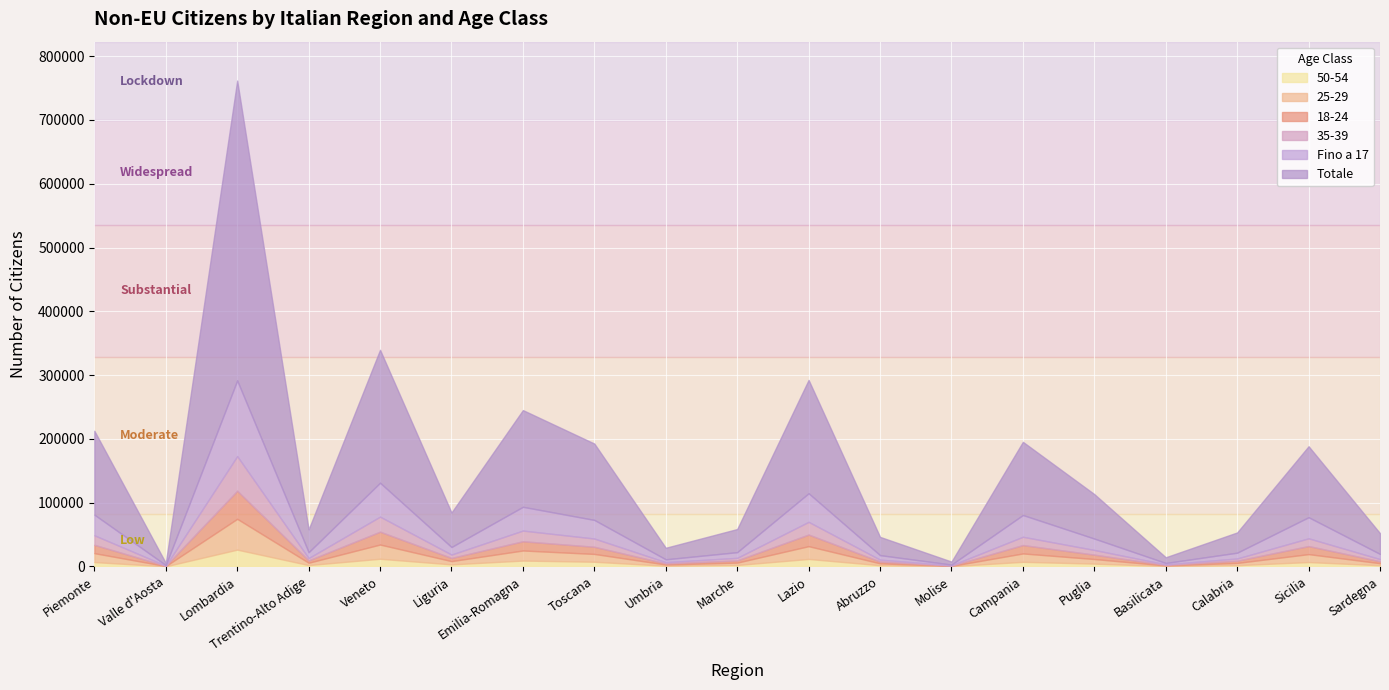

What is the label of the 15th point from the right?

Veneto